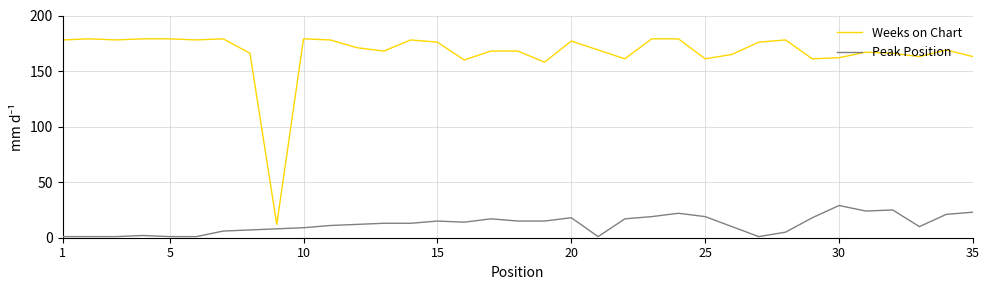

What is the maximum value shown in the chart?

179